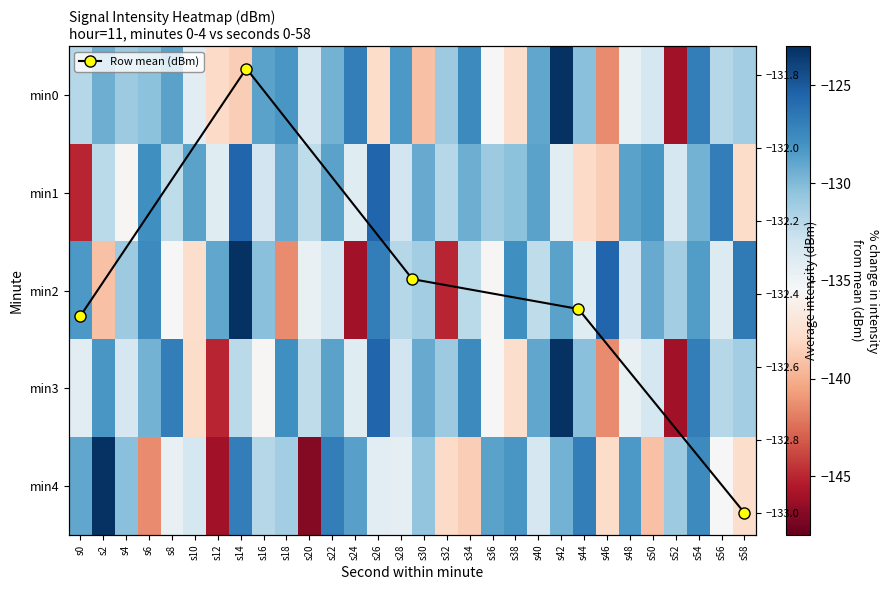

Reading left to right, extract all data points from this chart.

0: s0=-132.0	s2=-129.4	s4=-131.0	s6=-130.3	s8=-128.8	s10=-134.1	s12=-137.9	s14=-138.6	s16=-128.8	s18=-128.3	s20=-133.4	s22=-129.6	s24=-126.9	s26=-137.8	s28=-128.3	s30=-139.2	s32=-131.0	s34=-127.5	s36=-135.5	s38=-137.7	s40=-129.0	s42=-123.1	s44=-130.3	s46=-141.4	s48=-134.6	s50=-133.3	s52=-146.0	s54=-126.9	s56=-132.0	s58=-131.2
1: s0=-145.0	s2=-132.2	s4=-135.7	s6=-127.9	s8=-132.3	s10=-128.8	s12=-133.9	s14=-125.6	s16=-133.1	s18=-129.2	s20=-132.3	s22=-128.8	s24=-133.9	s26=-125.6	s28=-133.1	s30=-129.2	s32=-132.0	s34=-129.4	s36=-131.0	s38=-130.3	s40=-128.8	s42=-134.1	s44=-137.9	s46=-138.6	s48=-128.8	s50=-128.3	s52=-133.4	s54=-129.6	s56=-126.9	s58=-137.8
2: s0=-128.3	s2=-139.2	s4=-131.0	s6=-127.5	s8=-135.5	s10=-137.7	s12=-129.0	s14=-123.1	s16=-130.3	s18=-141.4	s20=-134.6	s22=-133.3	s24=-146.0	s26=-126.9	s28=-132.0	s30=-131.2	s32=-145.0	s34=-132.2	s36=-135.7	s38=-127.9	s40=-132.3	s42=-128.8	s44=-133.9	s46=-125.6	s48=-133.1	s50=-129.2	s52=-131.2	s54=-128.5	s56=-133.8	s58=-126.7
3: s0=-134.1	s2=-128.3	s4=-133.4	s6=-129.6	s8=-126.9	s10=-137.8	s12=-145.0	s14=-132.2	s16=-135.7	s18=-127.9	s20=-132.3	s22=-128.8	s24=-133.9	s26=-125.6	s28=-133.1	s30=-129.2	s32=-131.0	s34=-127.5	s36=-135.5	s38=-137.7	s40=-129.0	s42=-123.1	s44=-130.3	s46=-141.4	s48=-134.6	s50=-133.3	s52=-146.0	s54=-126.9	s56=-132.0	s58=-131.2
4: s0=-129.0	s2=-123.1	s4=-130.3	s6=-141.4	s8=-134.6	s10=-133.3	s12=-146.0	s14=-126.9	s16=-132.0	s18=-131.2	s20=-147.0	s22=-126.9	s24=-128.7	s26=-134.1	s28=-134.4	s30=-130.6	s32=-137.9	s34=-138.6	s36=-128.8	s38=-128.3	s40=-133.4	s42=-129.6	s44=-126.9	s46=-137.8	s48=-128.3	s50=-139.2	s52=-131.0	s54=-127.5	s56=-135.5	s58=-137.7